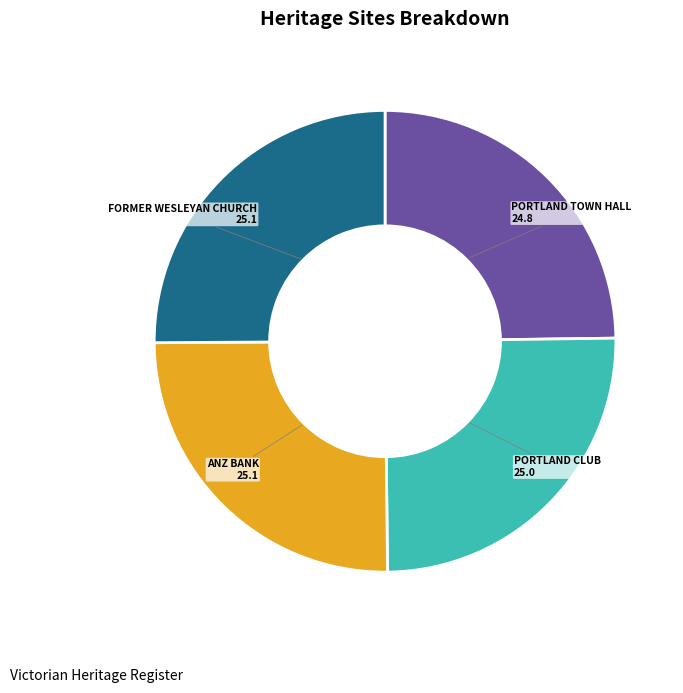

Does any single category account for the majority?

No